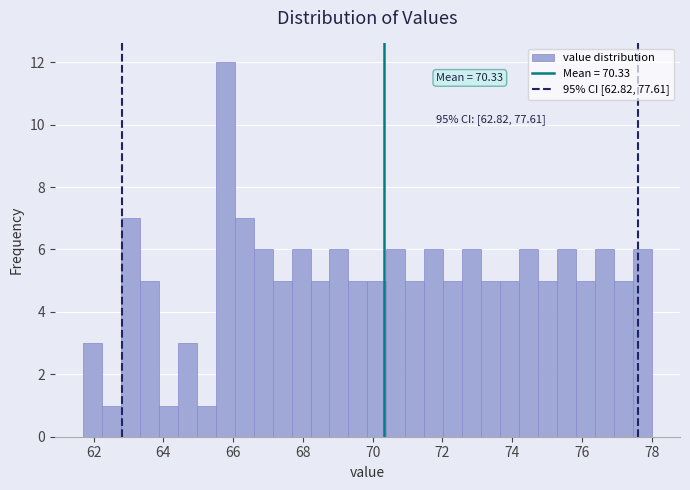

Around what value on the x-axis is the tallest bar? Give the approximate position of its centre, as read against the axis.

65.8